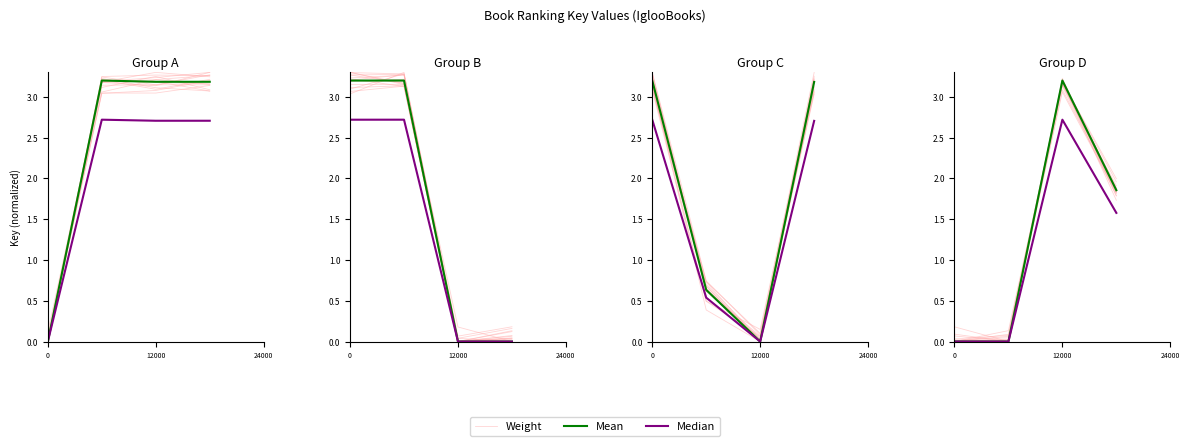

At how many categories does at least one series exceed 0?

4